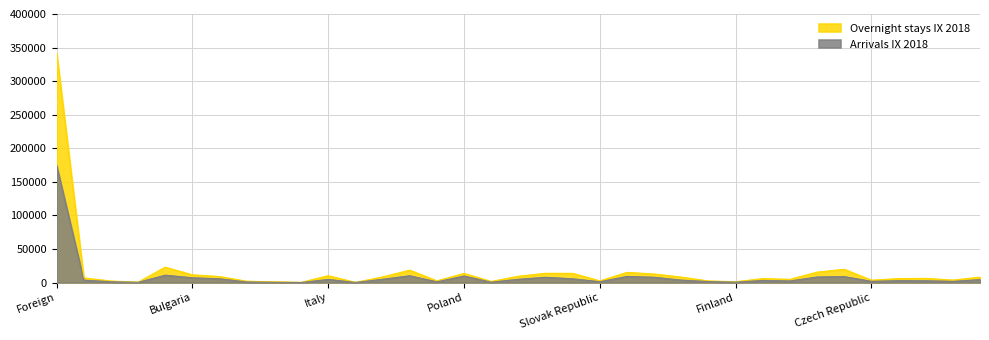

What is the greatest value displayed?

341609